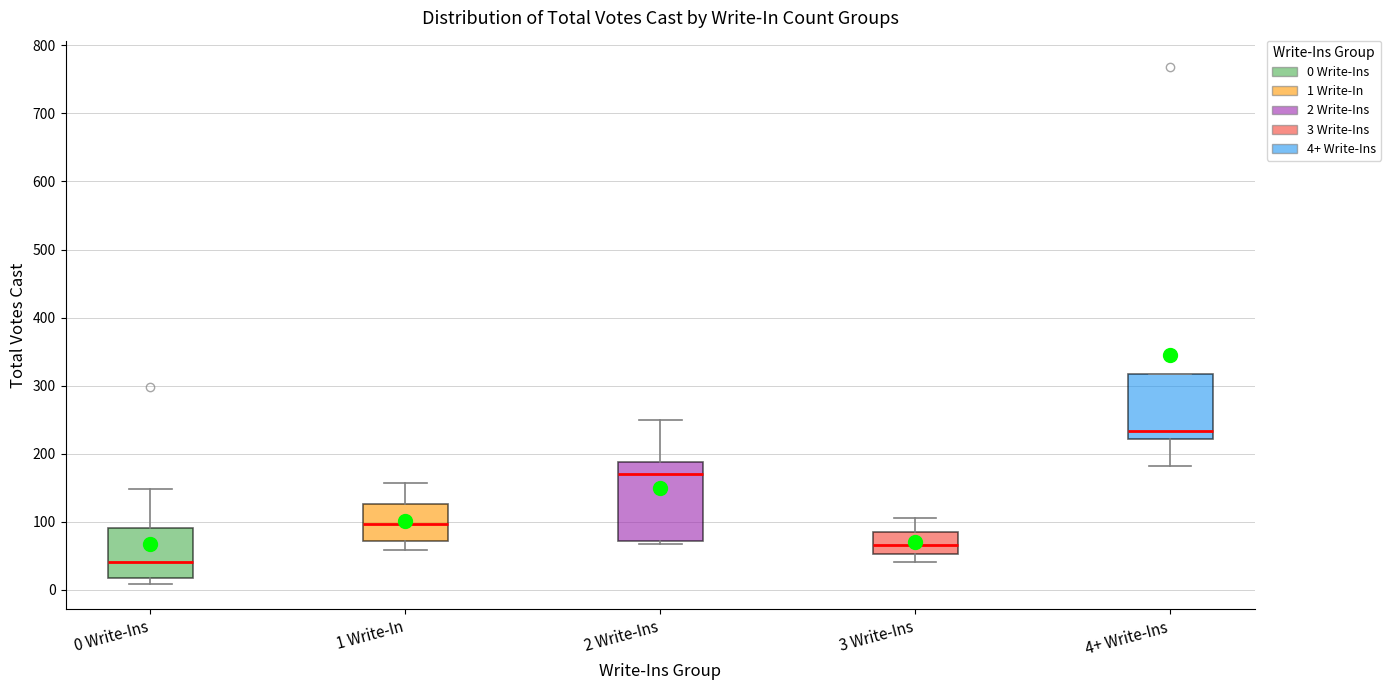

Reading left to right, transcribe this box plot: for each box, give where its median line is, the range the box spans, and where its two whiskers end, as read against the y-axis. The values are not printed on the chart, so give them approximately, as read against the axis.

0 Write-Ins: median 40, box 20 to 90, whiskers 10 to 150
1 Write-In: median 100, box 70 to 130, whiskers 60 to 160
2 Write-Ins: median 170, box 70 to 190, whiskers 70 (just below the box's lower edge) to 250
3 Write-Ins: median 70, box 50 to 90, whiskers 40 to 110
4+ Write-Ins: median 230, box 220 to 320, whiskers 180 to 320